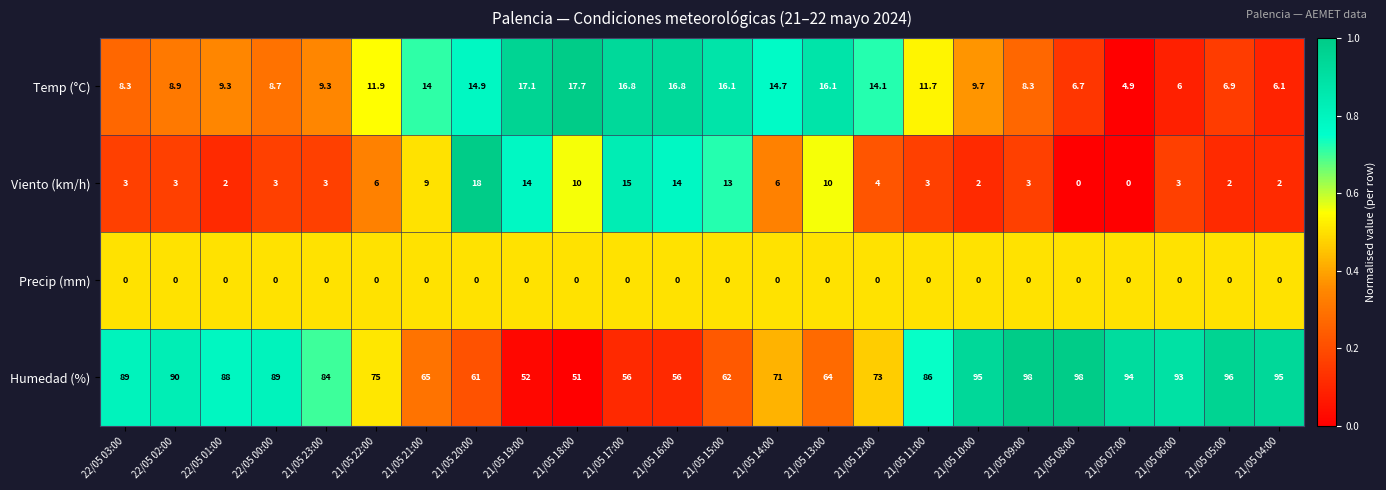

What is the total value across all series at 22/05 01:00?

99.3